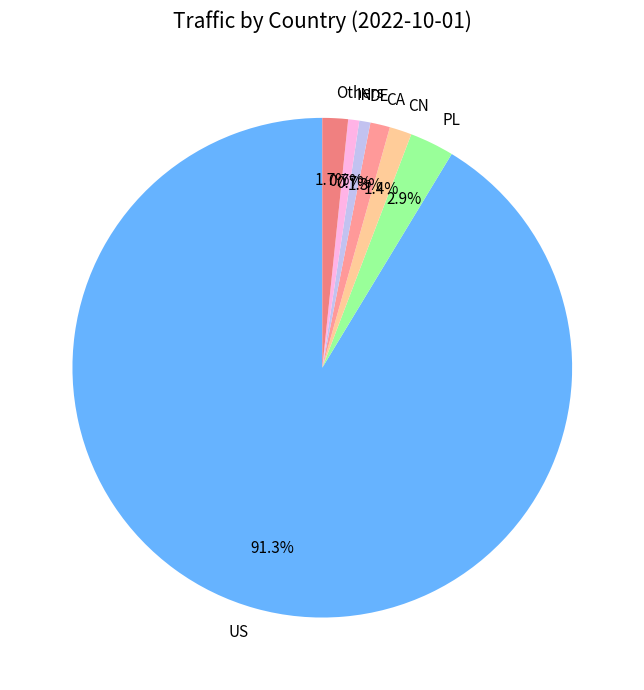

Which slice represents more than half of the pie?

US